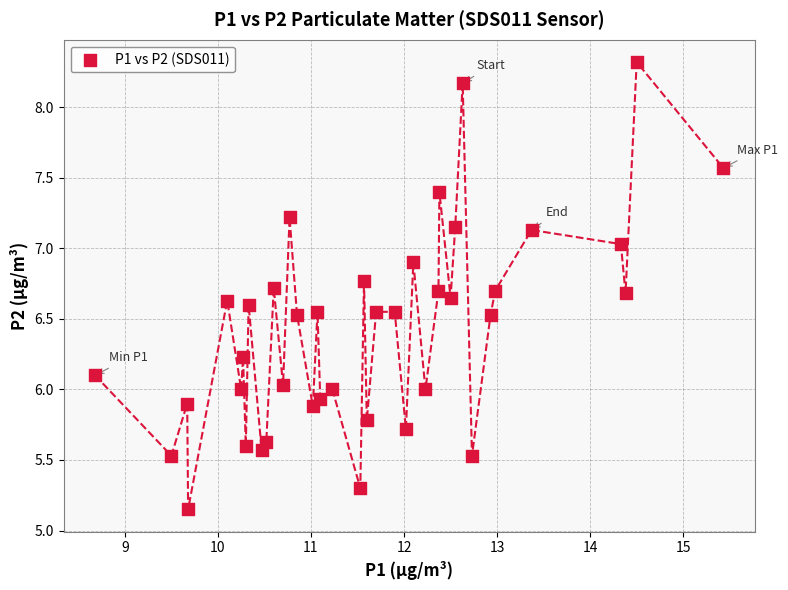

What is the range of Y values (max minus min)?

3.2